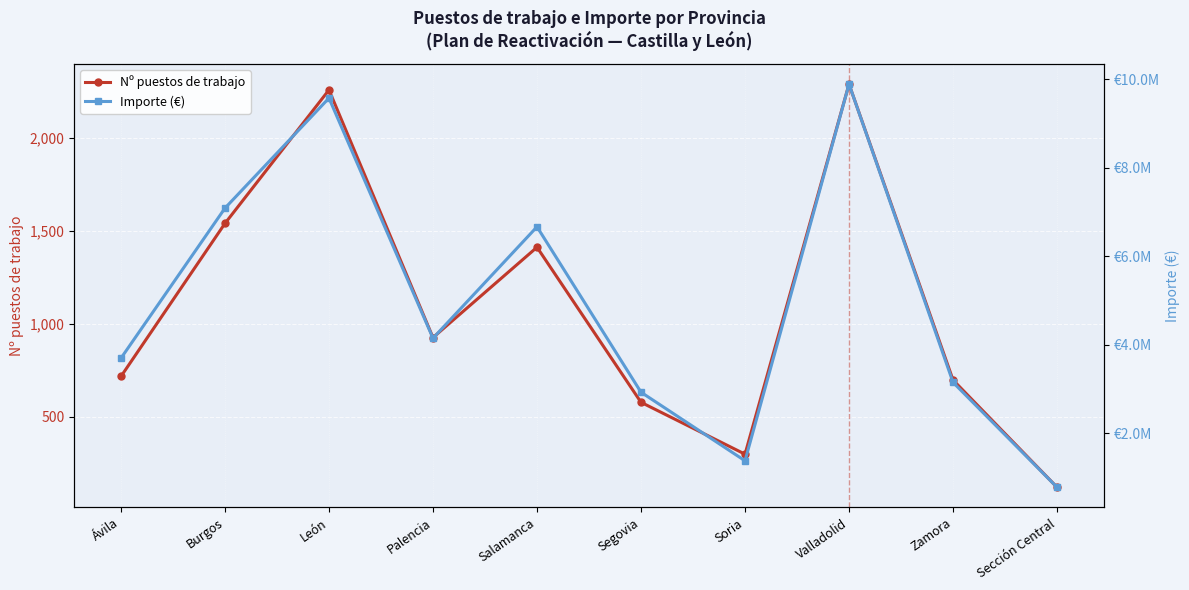

True or false: Nº puestos de trabajo has a value of 1541.0 at Burgos.

True